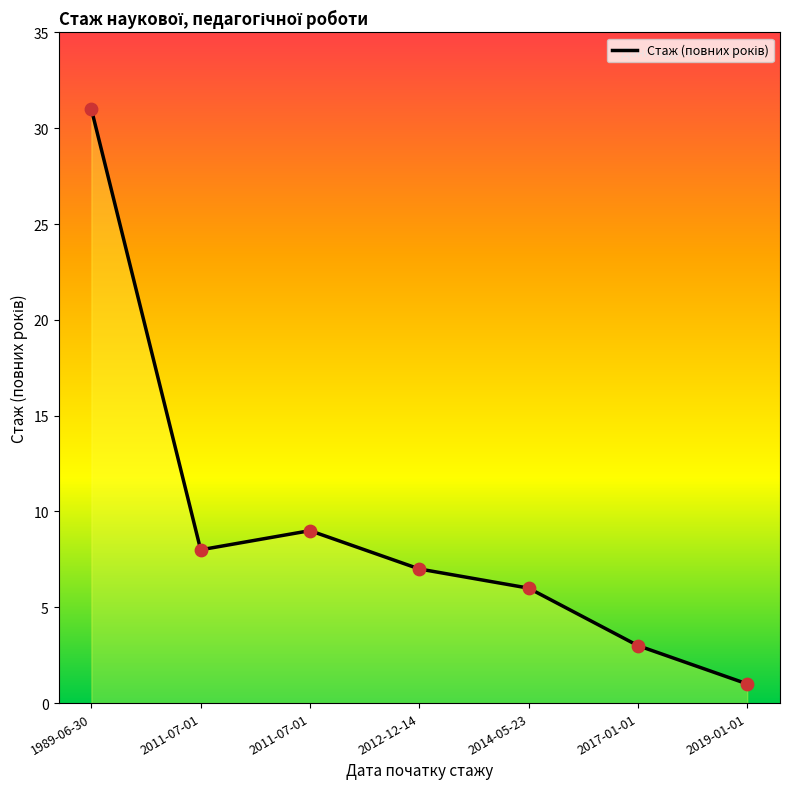

Approximately how many times larger is the value at 2017-01-01 compared to 2012-12-14?

0.4